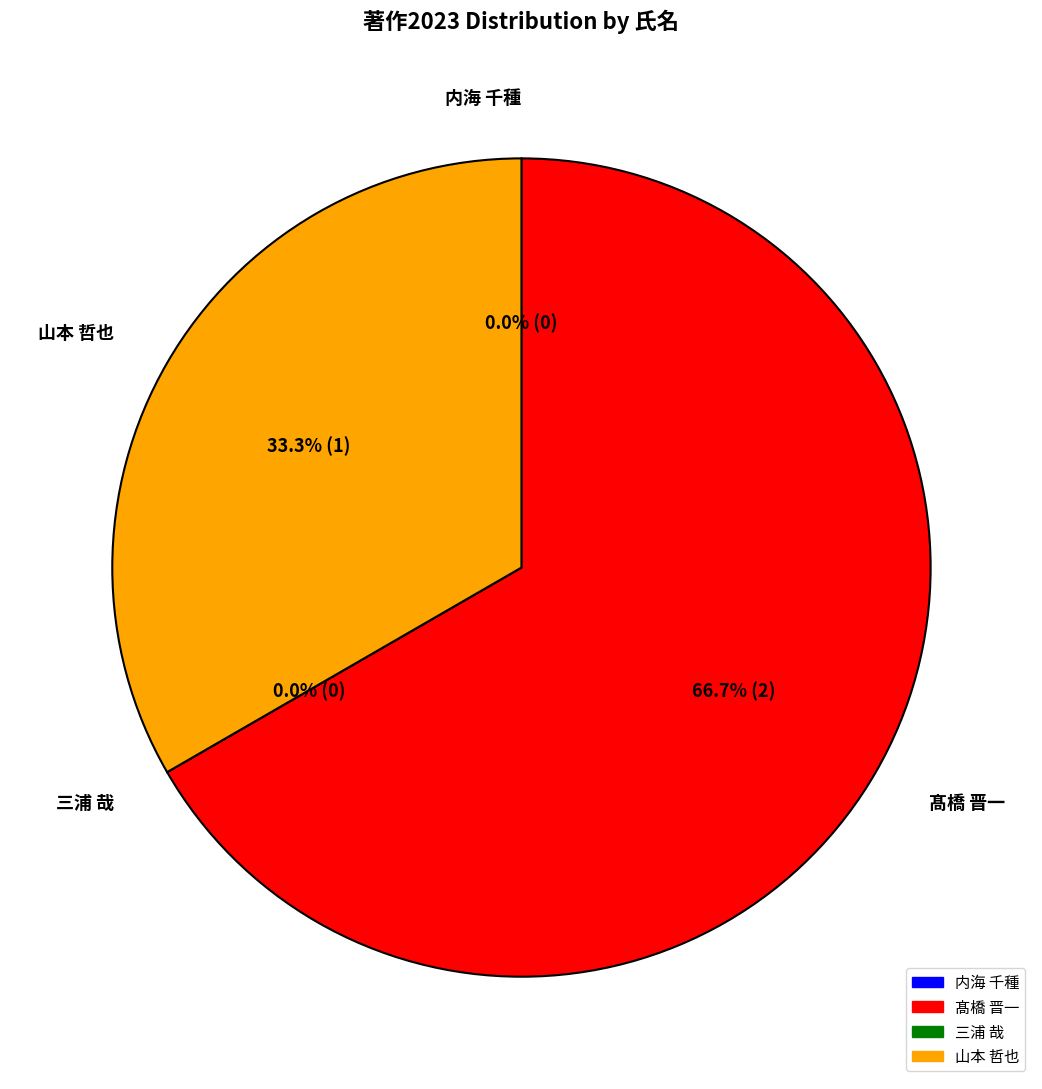

Rank the categories by value from highest to lowest.

髙橋 晋一, 山本 哲也, 内海 千種, 三浦 哉